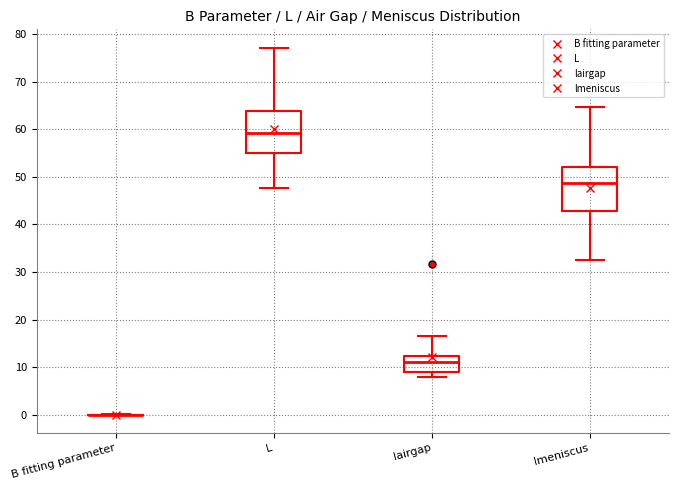

Reading left to right, read every box against the y-axis: the position of its median line, the range the box covers, and the ends of its whiskers. The values are not printed on the chart, so give them approximately, as read against the axis.

B fitting parameter: box collapsed to a line at 0, whiskers 0 to 0
L: median 59, box 55 to 64, whiskers 48 to 77
lairgap: median 11, box 9 to 12, whiskers 8 to 17
lmeniscus: median 49, box 43 to 52, whiskers 33 to 65